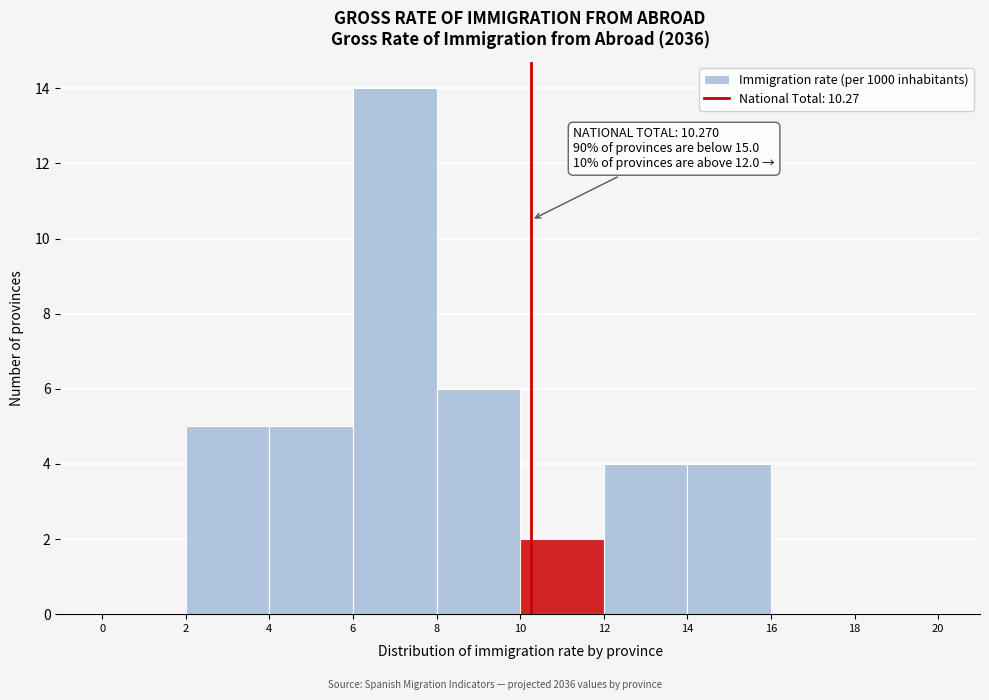

Which range on the x-axis has the tallest bar?

6 to 8